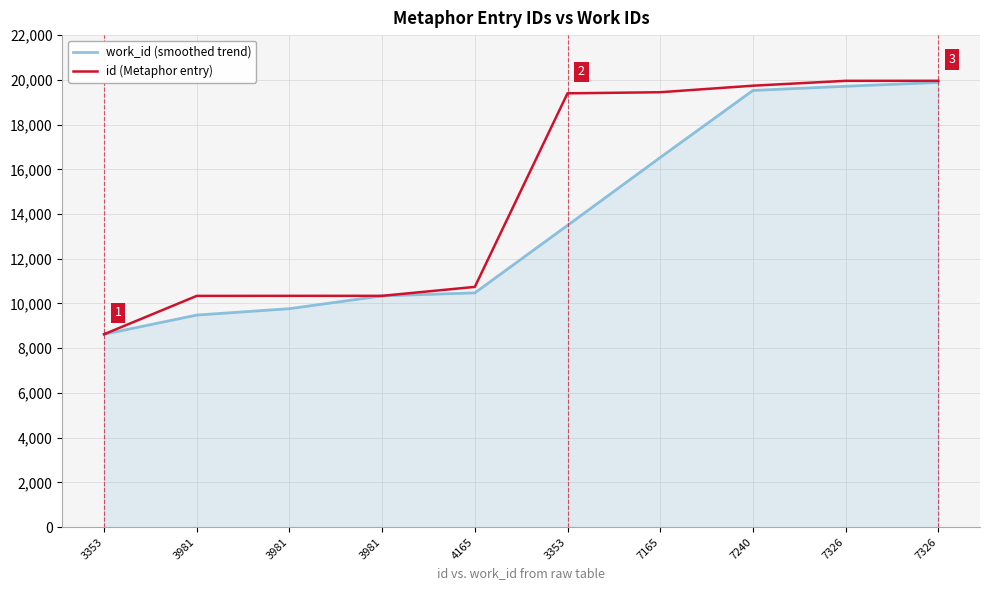

Rank the categories by work_id (smoothed trend) value from highest to lowest.

7326, 7326, 7240, 7165, 3353, 4165, 3981, 3981, 3981, 3353